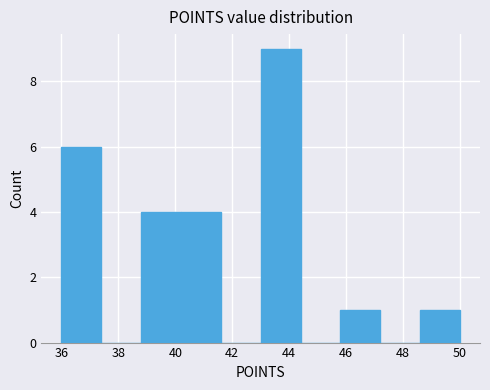

Which range on the x-axis has the tallest bar?

43.0 to 44.4